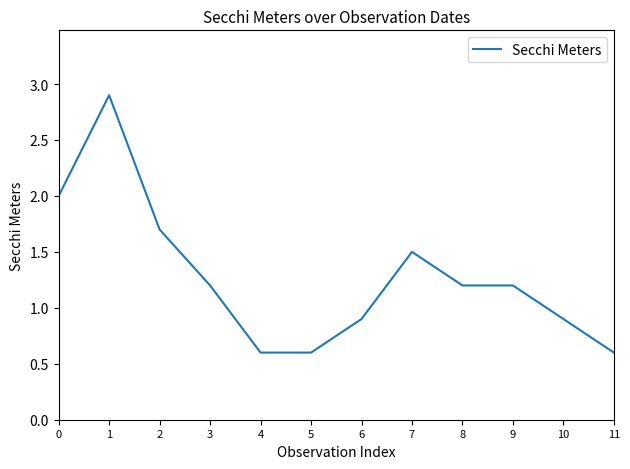

What is the difference between the maximum and minimum values?

2.3